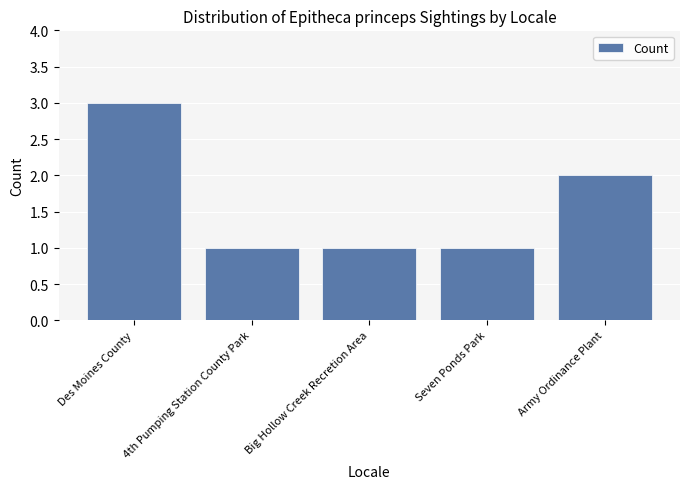

True or false: the data shows 5 at Des Moines County.

False